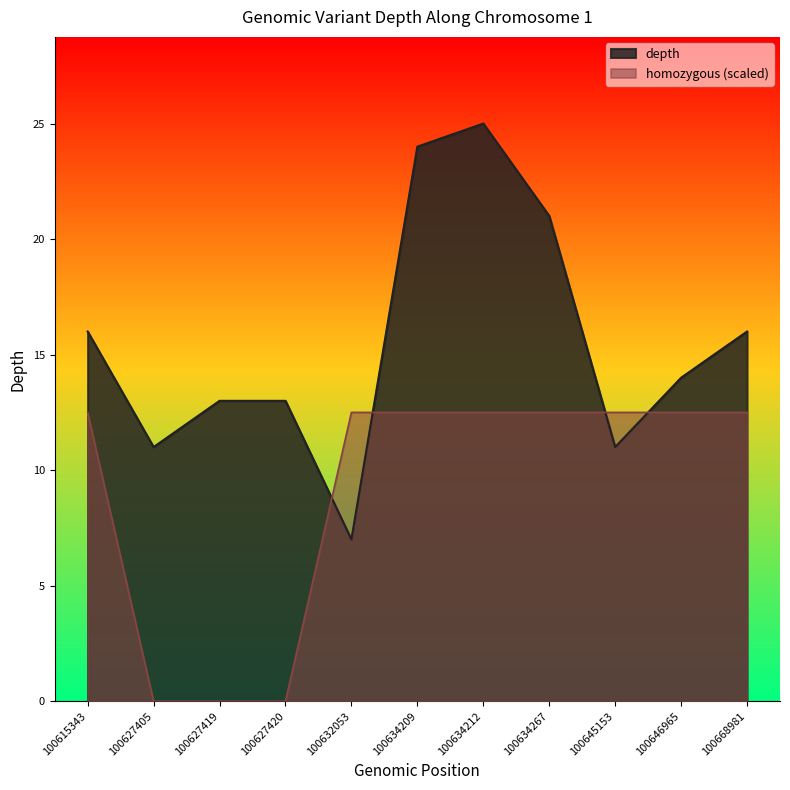

The value of depth at 100627420 is 13.0. True or false?

True